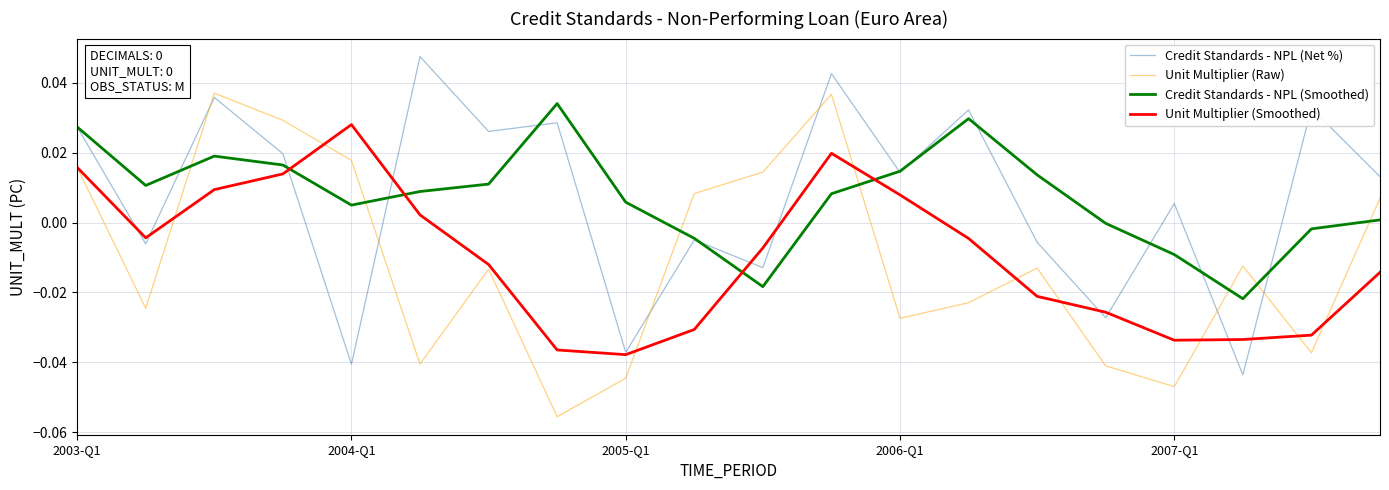

How many values in Unit Multiplier (Smoothed) are above zero?

7